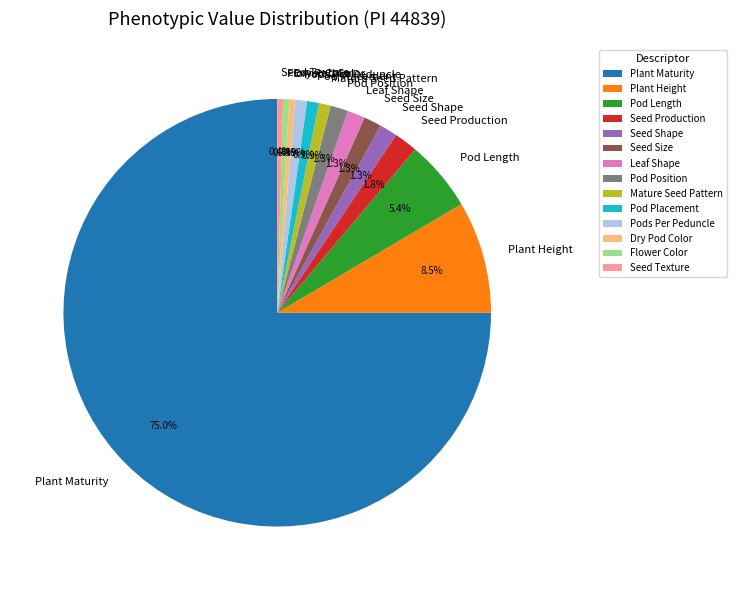

What is the ratio of the value at Seed Production to the value at Pods Per Peduncle?

2.0